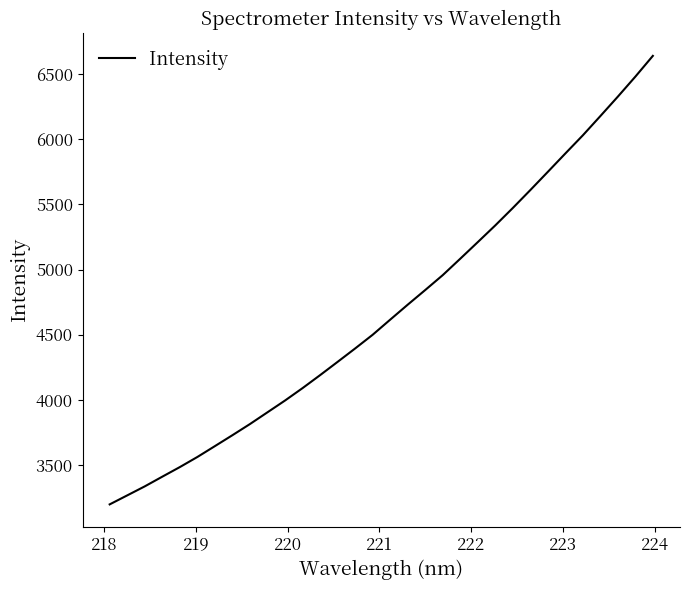

What is the greatest value displayed?

6641.4